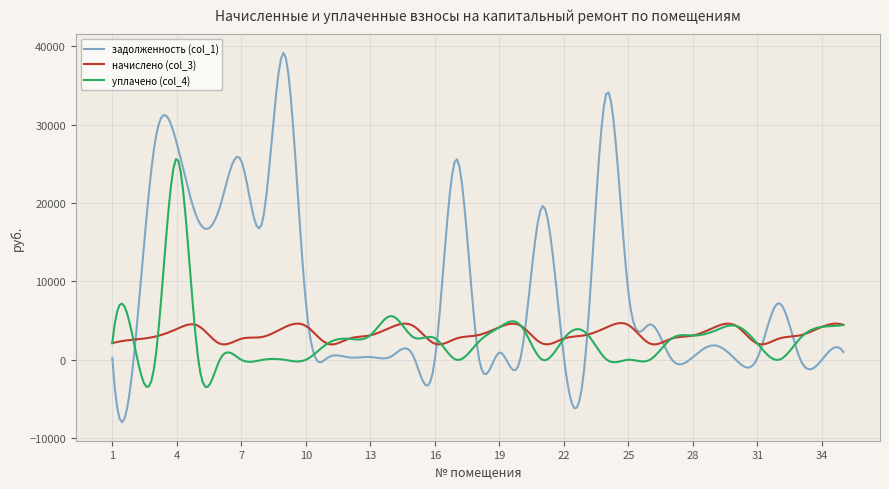

List the series in order of their peak value, highest first.

задолженность (col_1), уплачено (col_4), начислено (col_3)